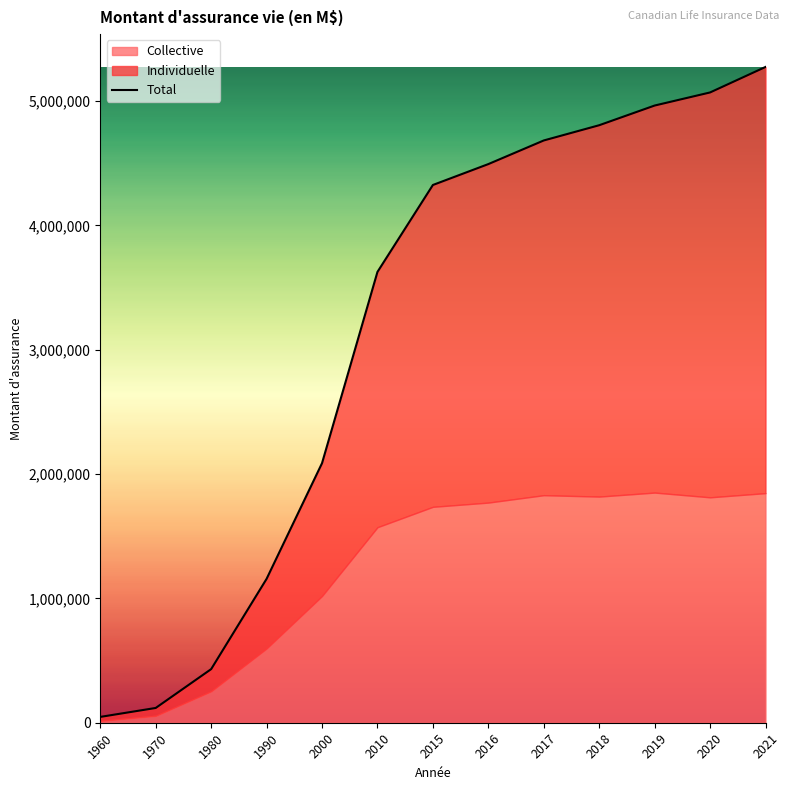

Rank the categories by value from lowest to highest.

1960, 1970, 1980, 1990, 2000, 2010, 2015, 2016, 2017, 2018, 2019, 2020, 2021